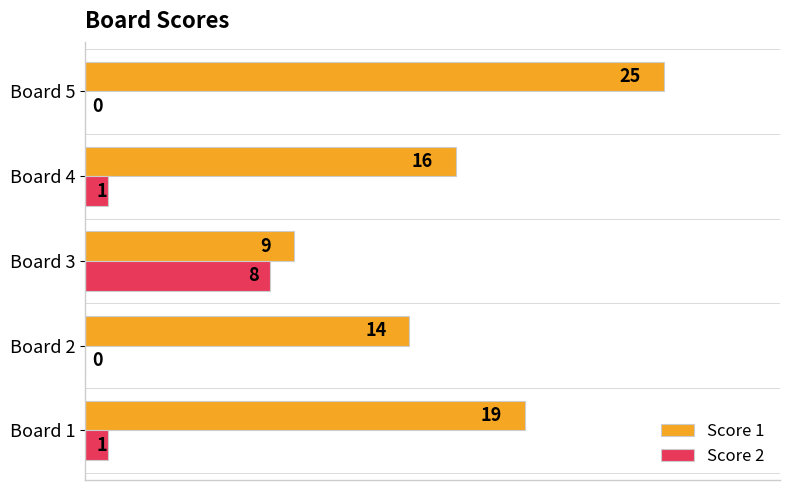

Which series has the widest spread of values?

Score 1